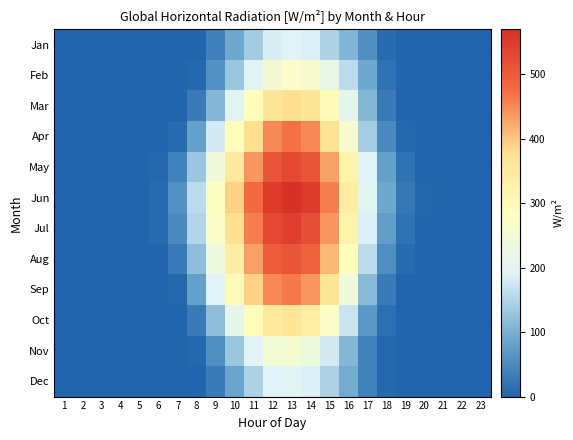

At 21, list the series in order from smallest to largest.

Jan, Feb, Mar, Apr, May, Jun, Jul, Aug, Sep, Oct, Nov, Dec